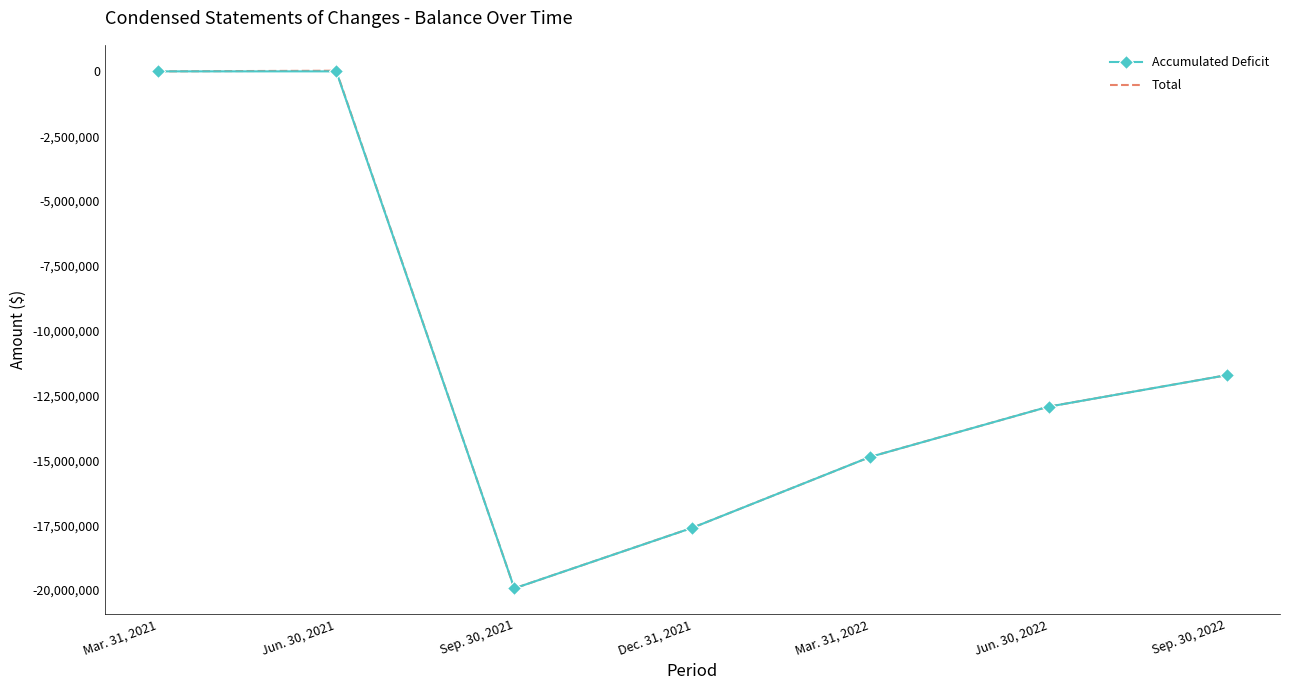

The value of Accumulated Deficit at Mar. 31, 2021 is -2000. True or false?

True